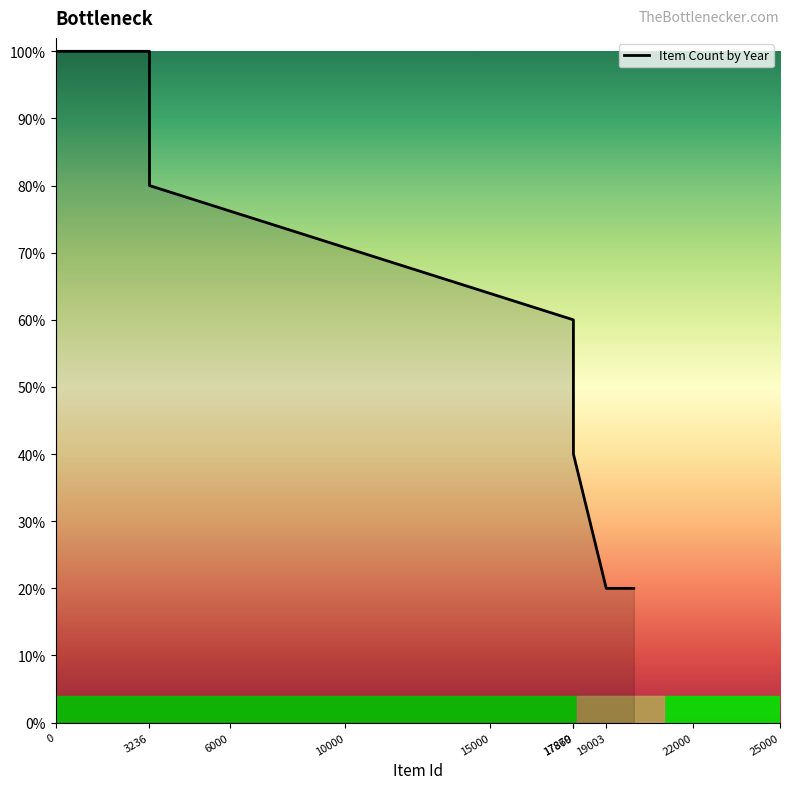

Does the chart have visible grid lines?

No